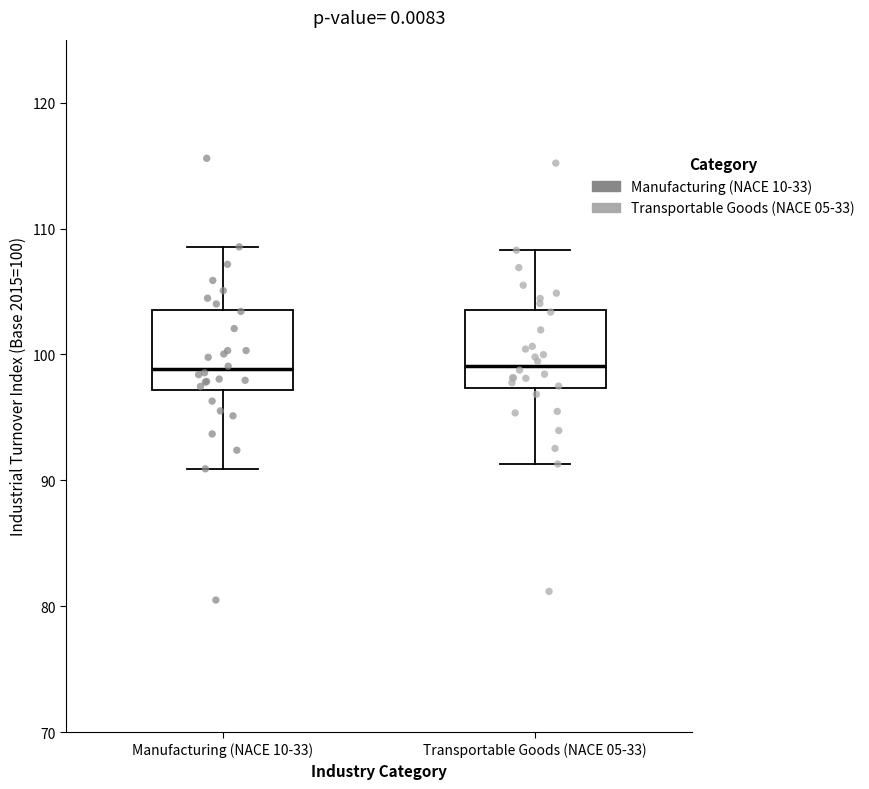

Where is the lower edge of the box for Manufacturing (NACE 10-33) on the y-axis? The values are not printed on the chart, so give them approximately, as read against the axis.

97